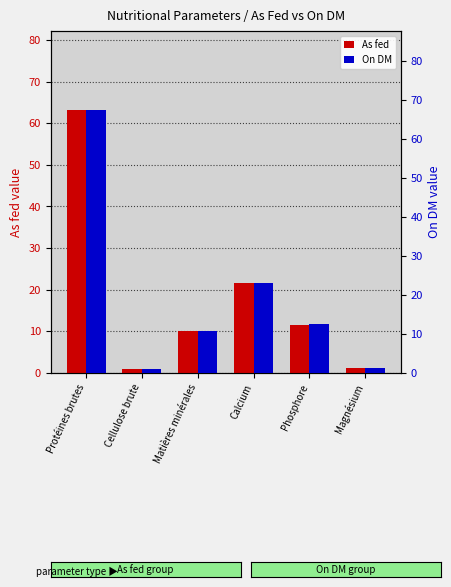

True or false: As fed has a value of 10.0 at Matières minérales.

True